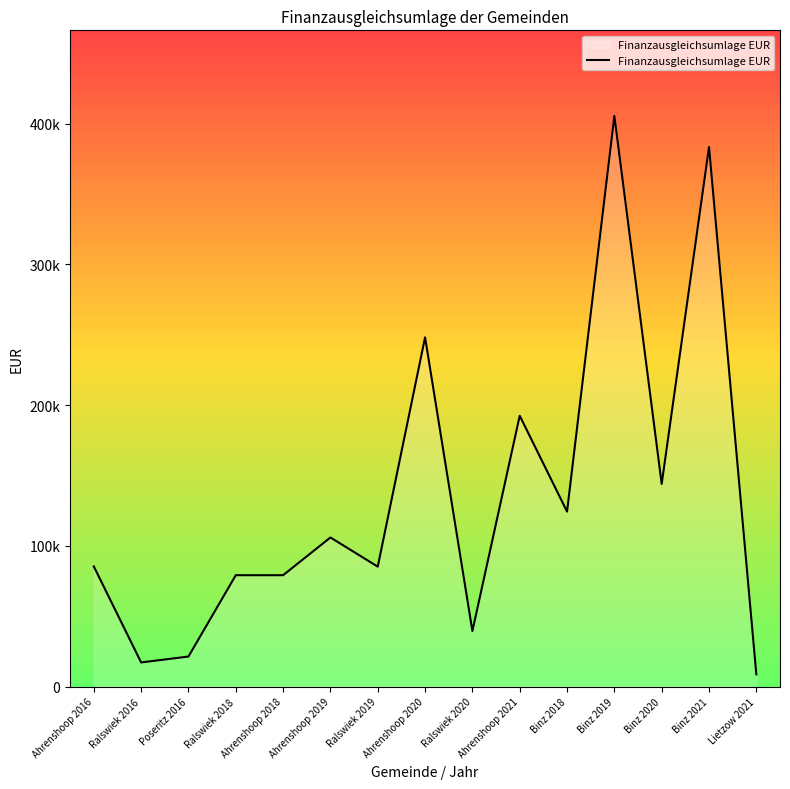

Does the chart have visible grid lines?

No